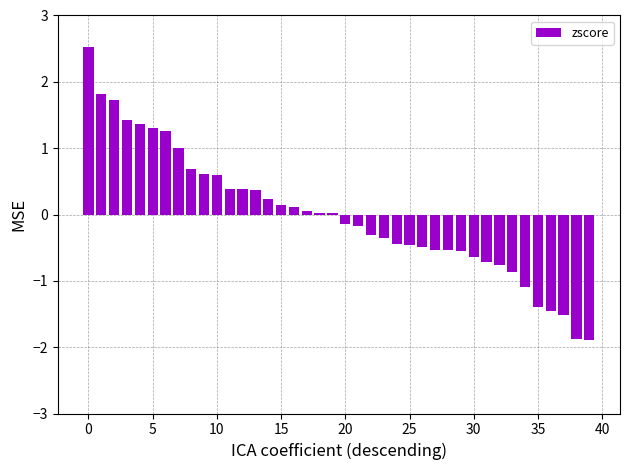

What is the minimum value shown in the chart?

-1.9